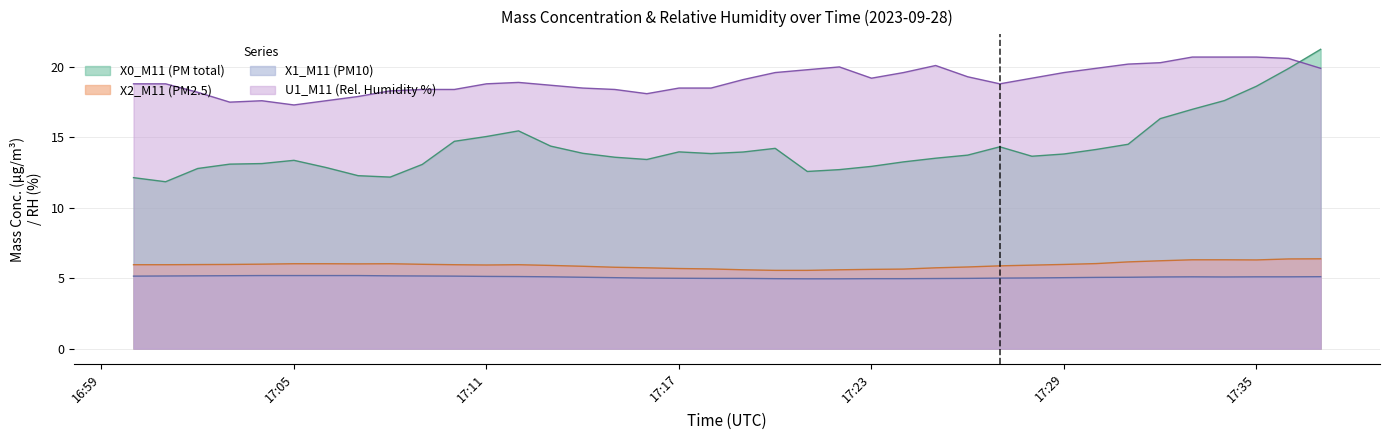

Is it true that X0_M11 (PM total) equals 12.1 at 2023-09-28 17:00:00?

True